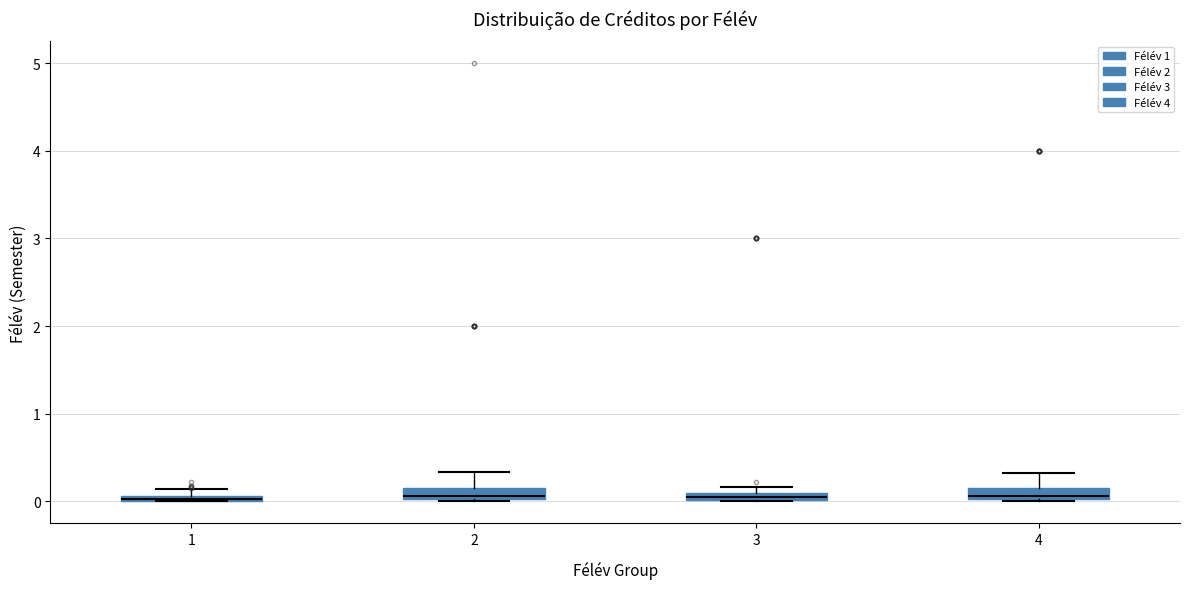

Where is the lower edge of the box at x = 1 on the y-axis? The values are not printed on the chart, so give them approximately, as read against the axis.

0.0